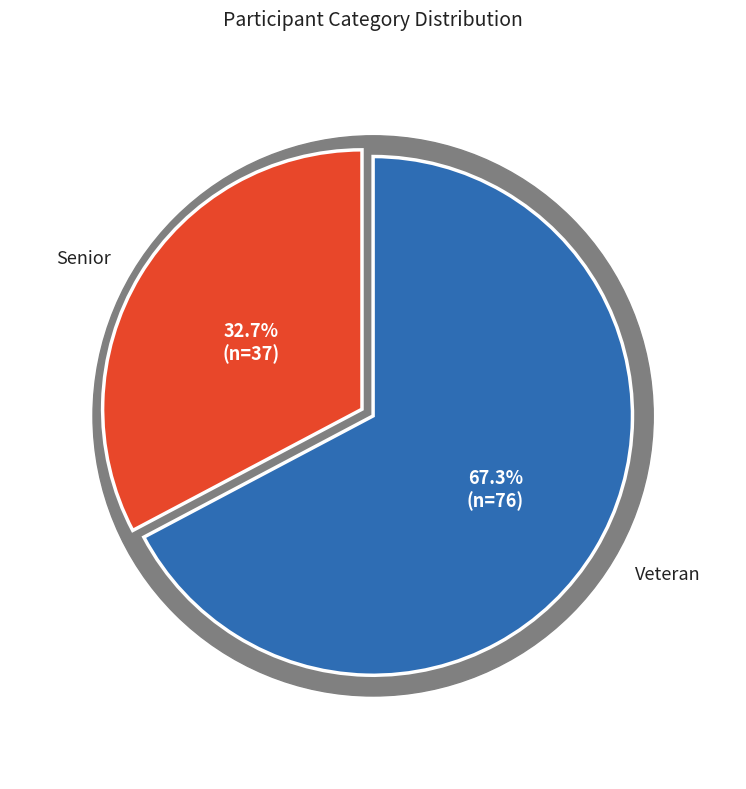

How many slices are in this pie chart?

2